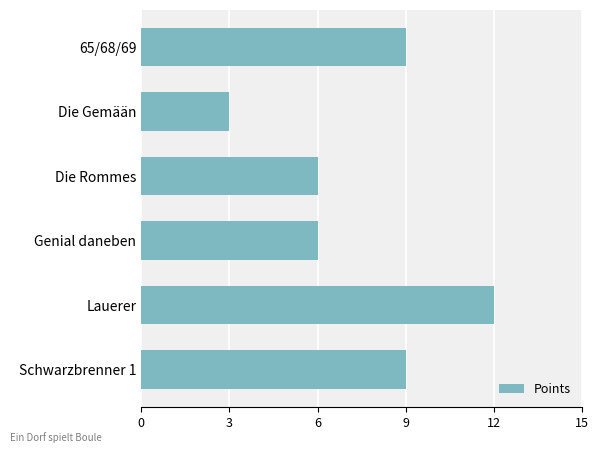

What is the label of the 5th bar from the bottom?

Die Gemään